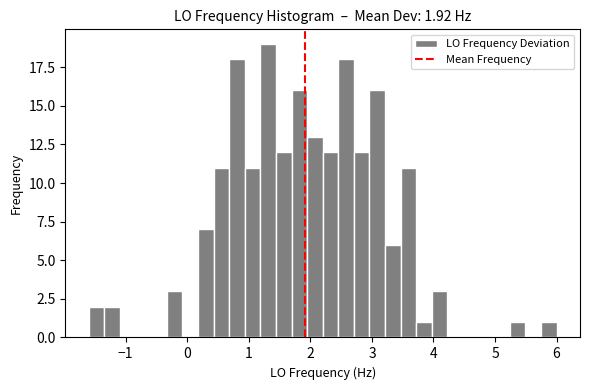

Read against the x-axis, roughly where is the centre of the tallest bar?

1.3